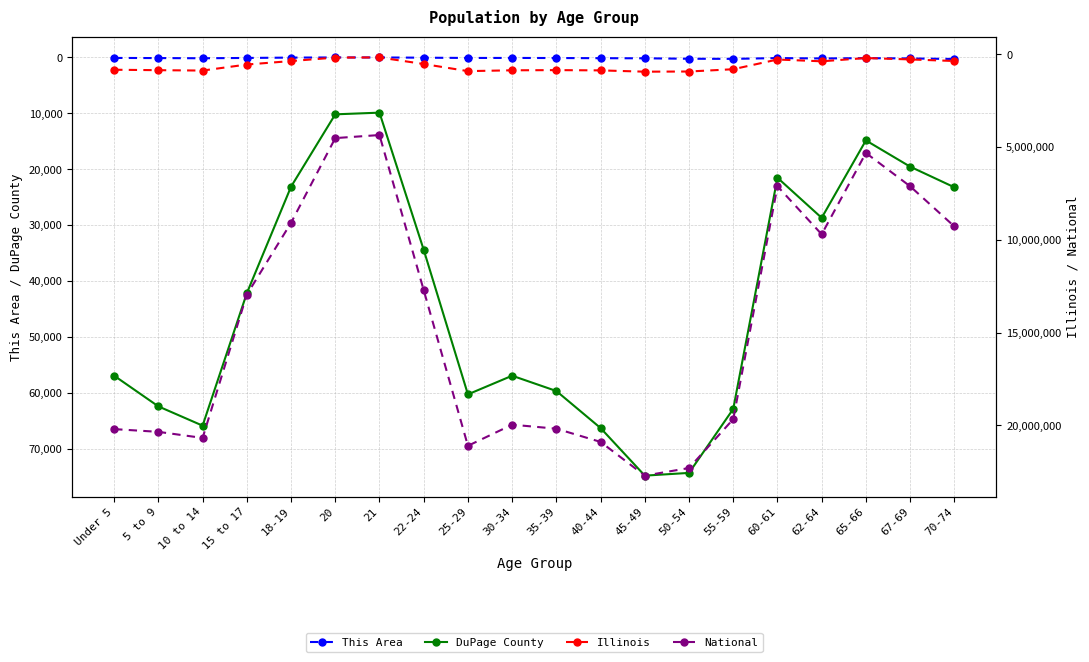

What is the average value of the DuPage County series?

43408